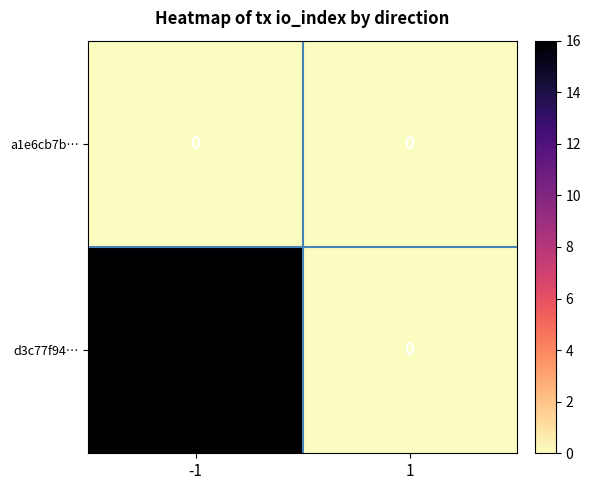

At which category does the chart reach its peak across all series?

-1